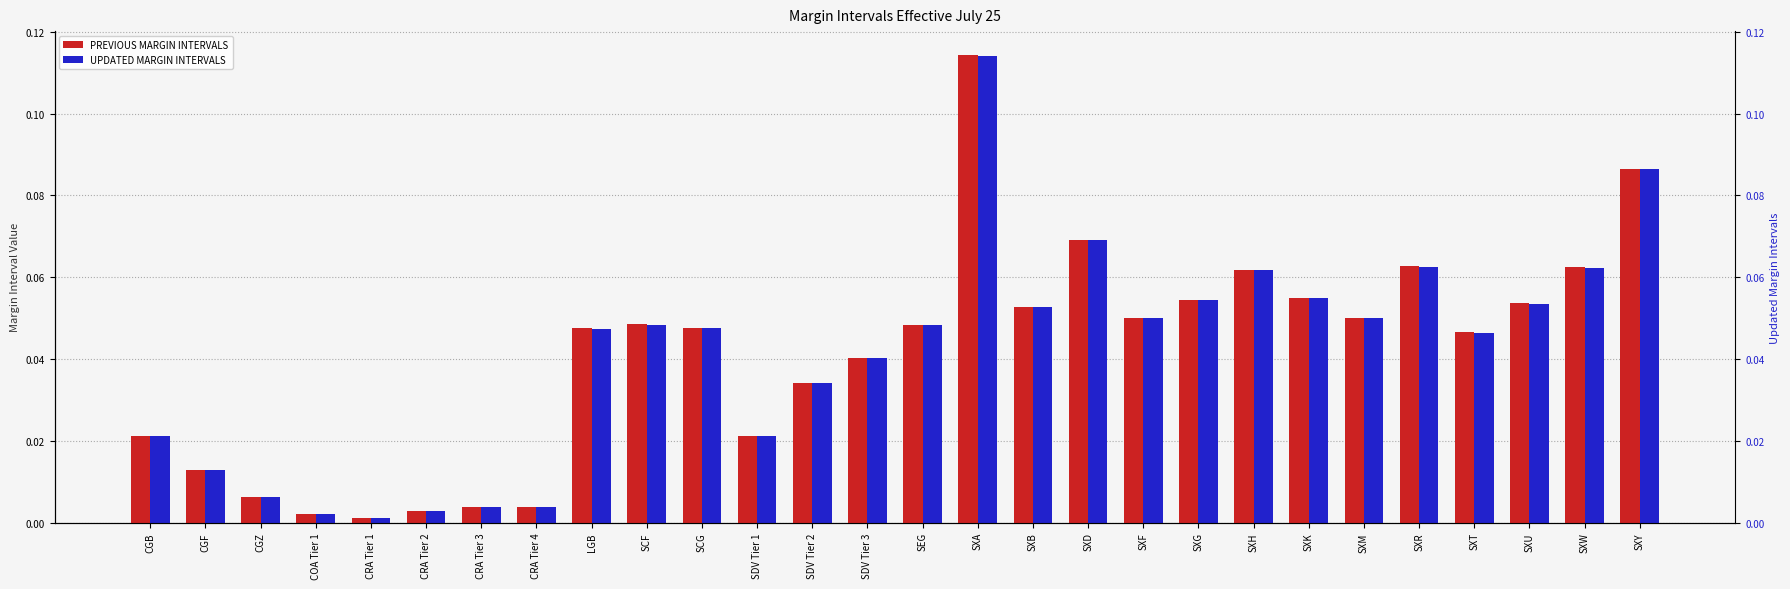

Is the value of PREVIOUS MARGIN INTERVALS at SDV Tier 1 greater than the value of UPDATED MARGIN INTERVALS at SXA?

No